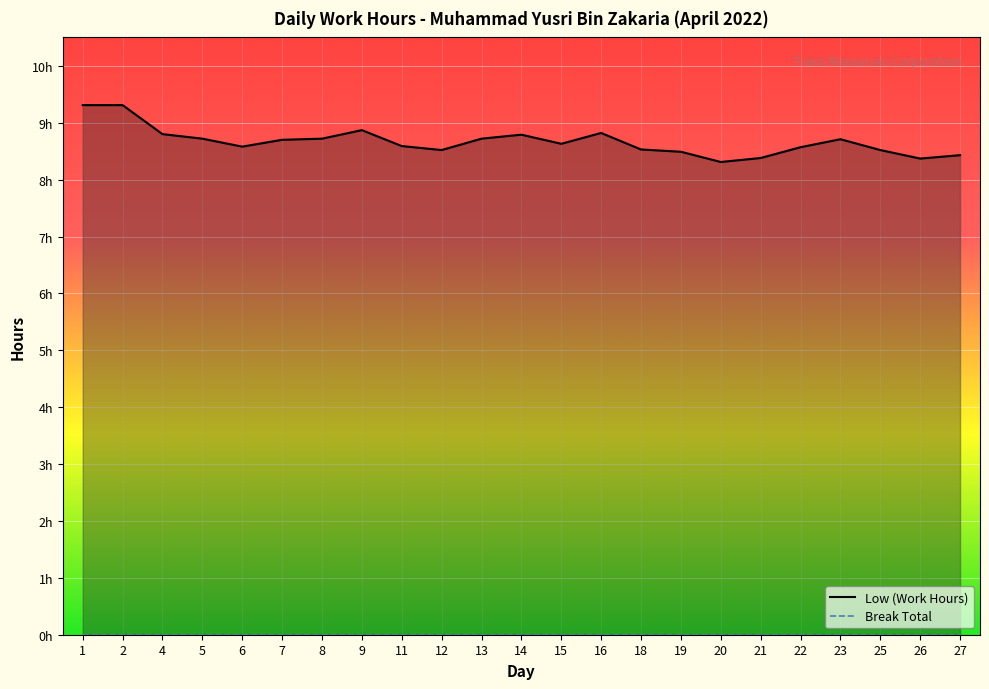

The value of Low (Work Hours) at 21 is 8.4. True or false?

True